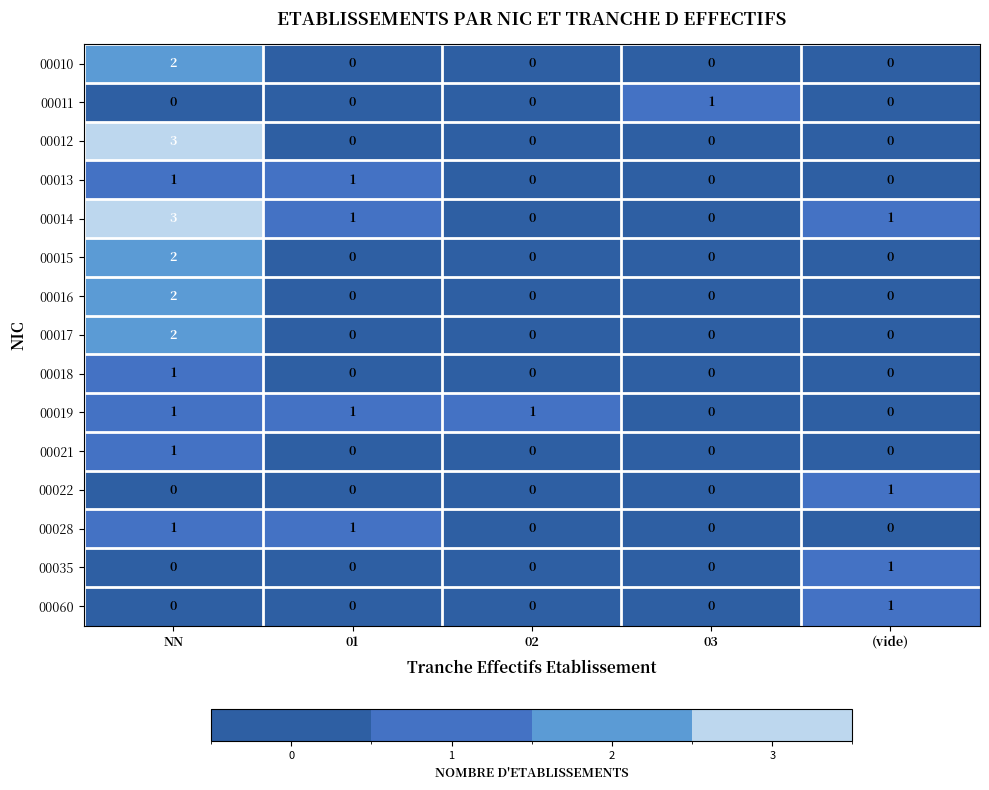

At which category is the sum across all series the highest?

NN